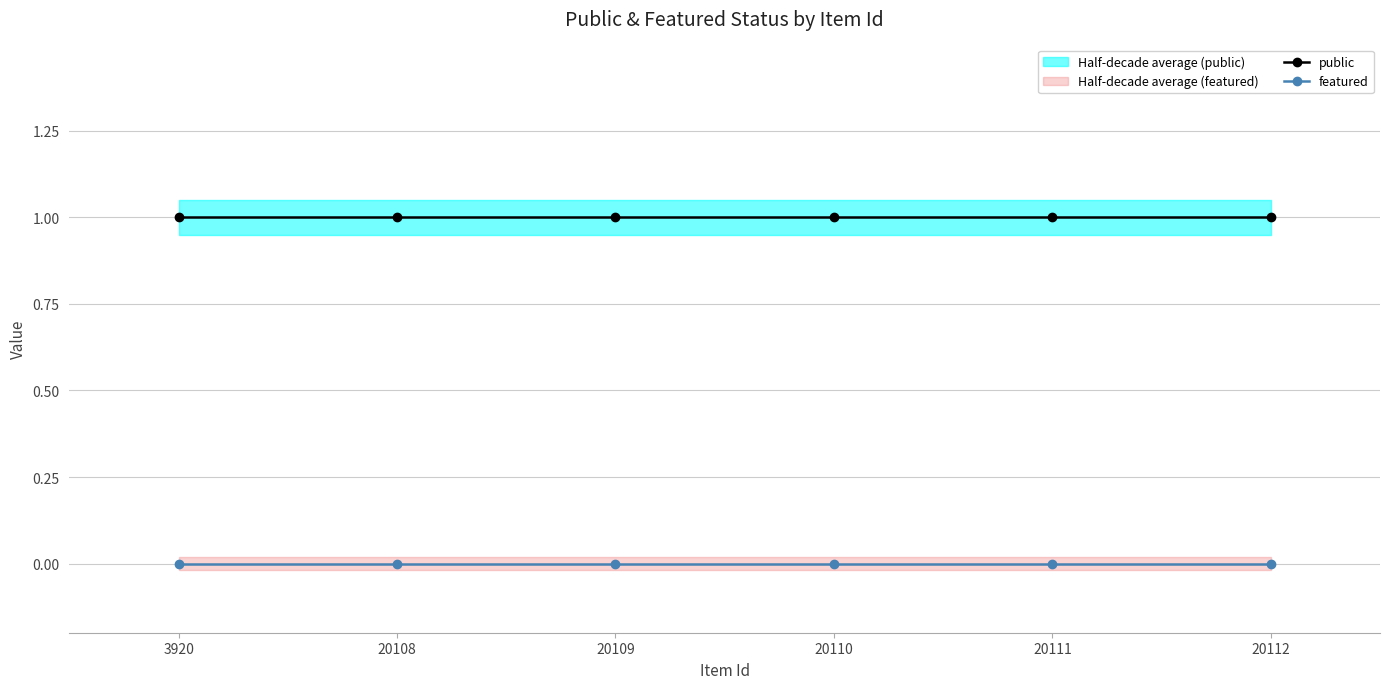

Reading left to right, extract all data points from this chart.

public: 1	1	1	1	1	1
featured: 0	0	0	0	0	0